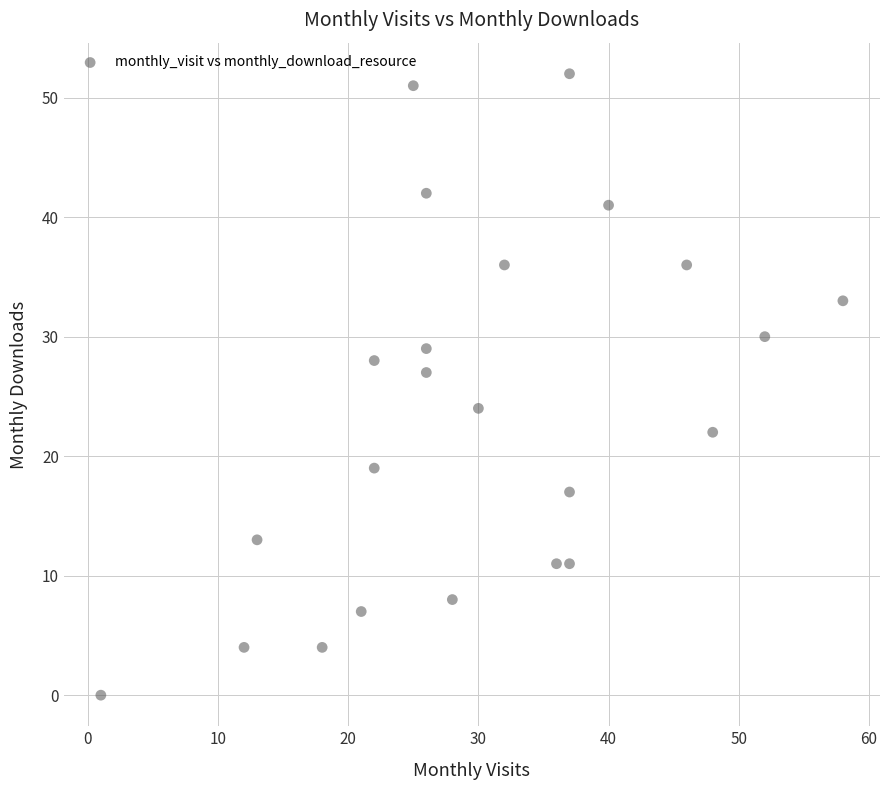

What Y value in the scatter plot is closest to 26?

27